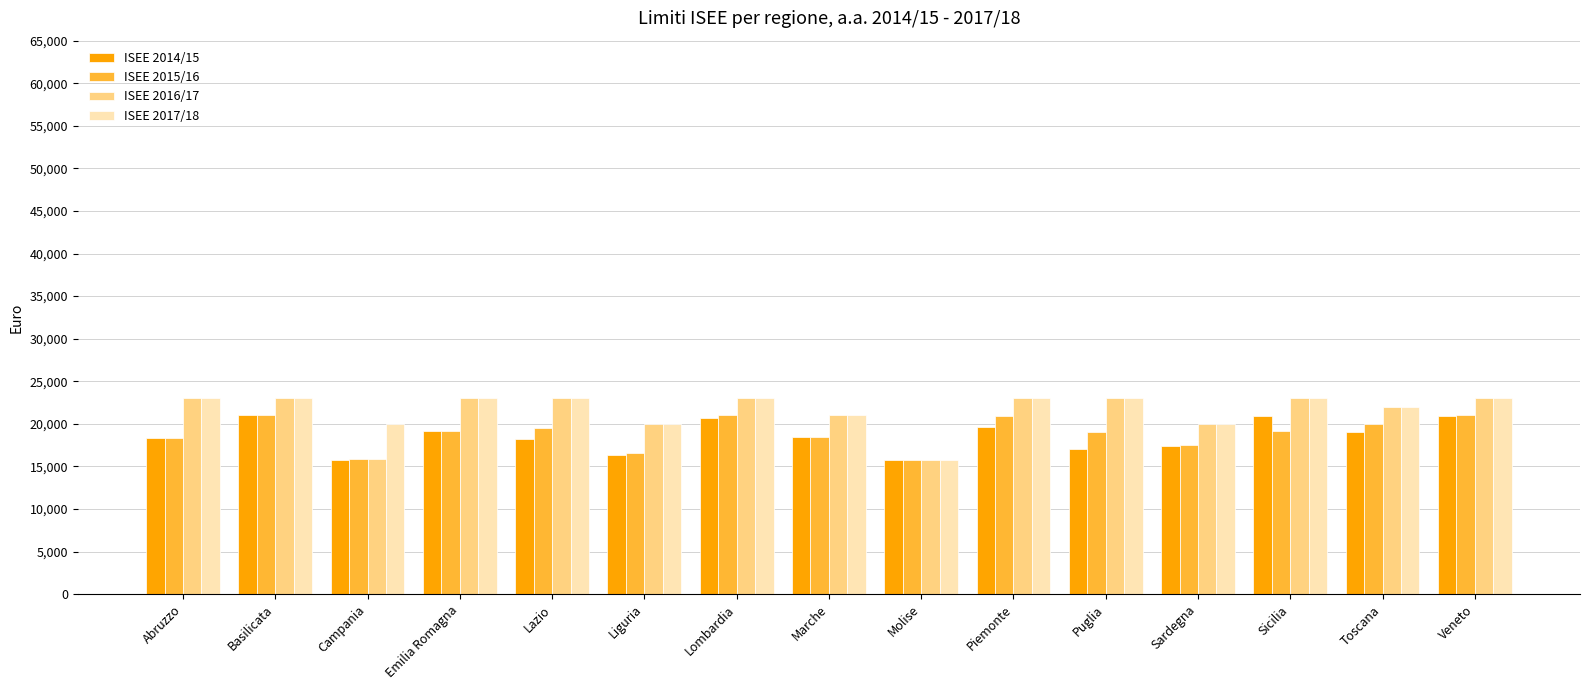

What is the difference between the second highest and minimum values in the ISEE 2017/18 series?

7251.2